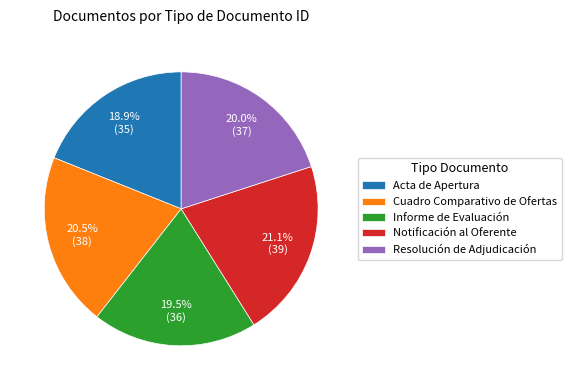

What percentage is the Notificación al Oferente slice, to the nearest percent?

21%